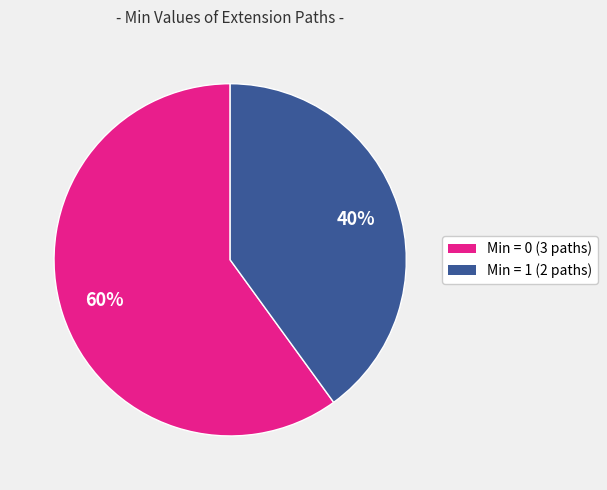

Count the number of slices in the pie.

2